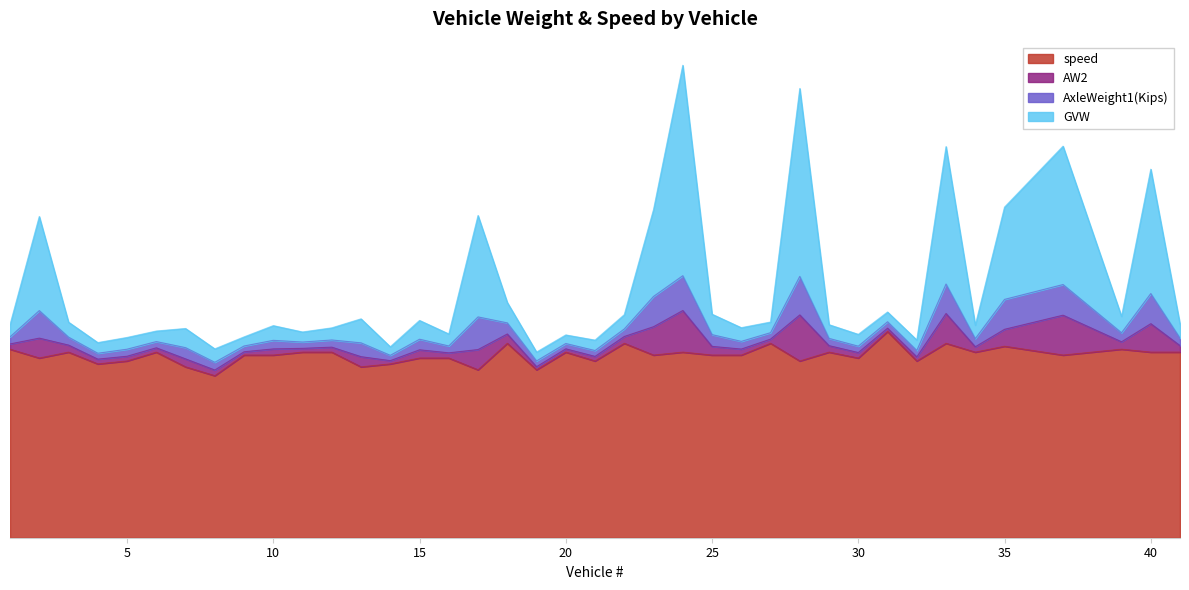

True or false: speed and GVW intersect in this chart.

False